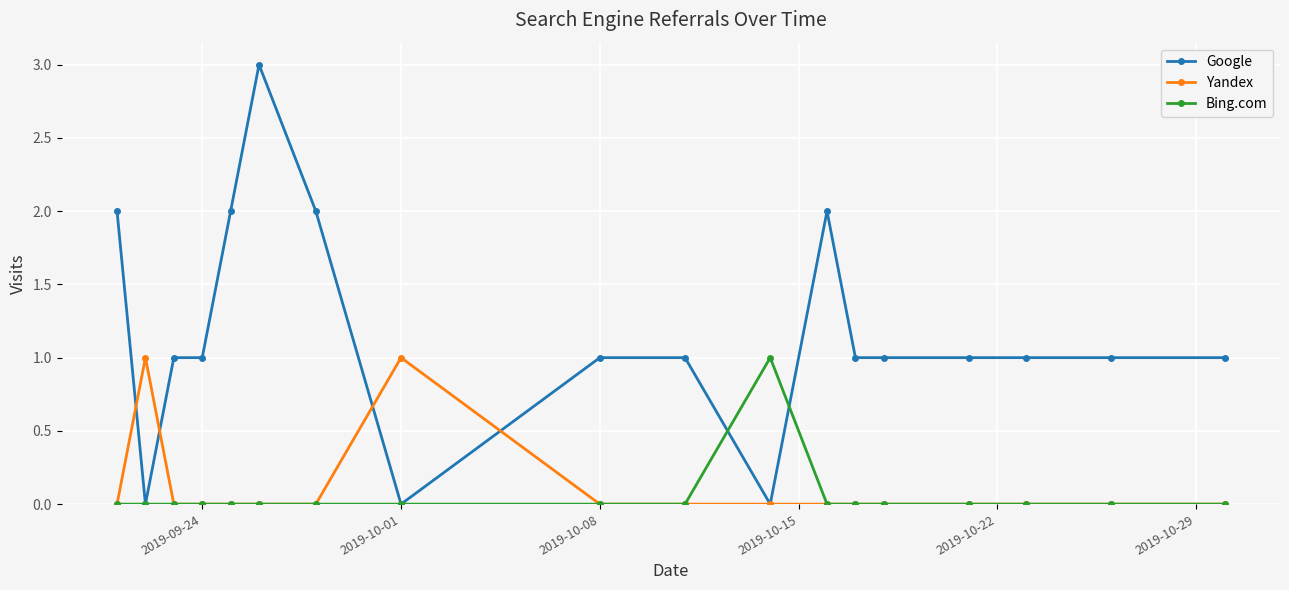

True or false: Google has more than 1 interior local peaks.

True